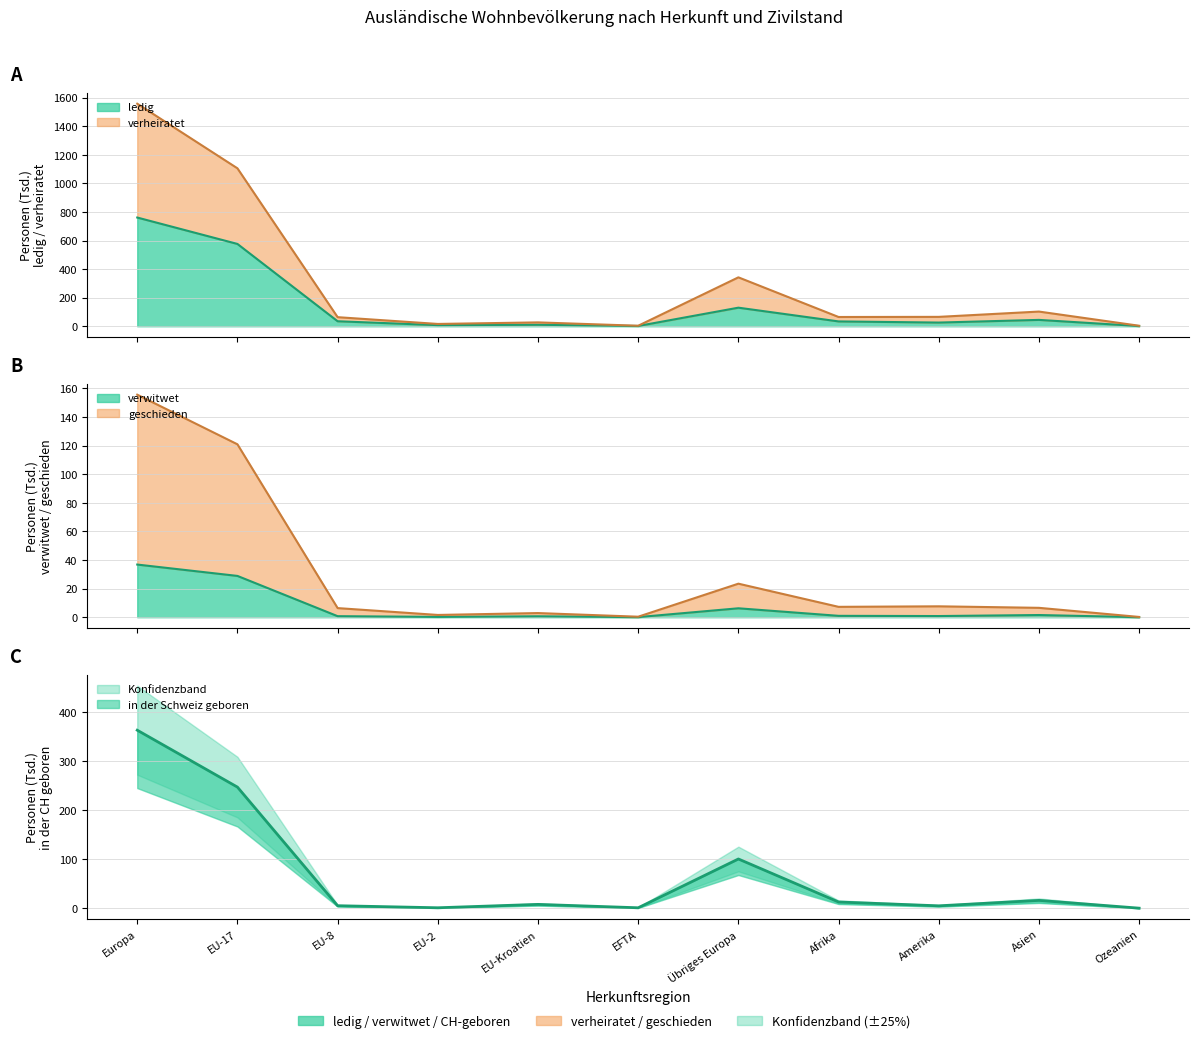

What is the label of the 6th point from the right?

EFTA